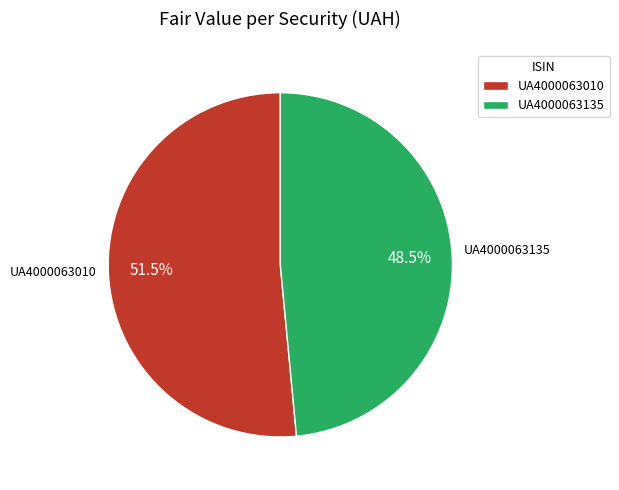

What is the total percentage of UA4000063135 and UA4000063010?

100.0%